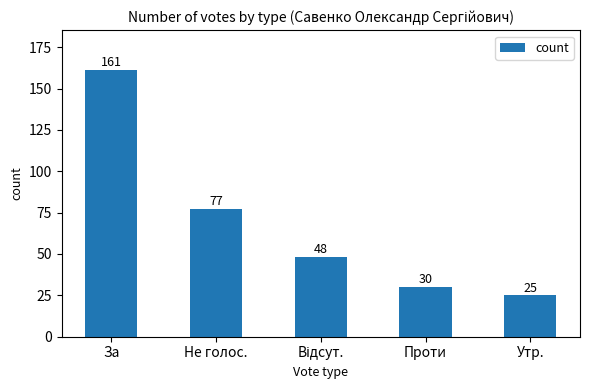

What is the label of the 4th bar from the left?

Проти